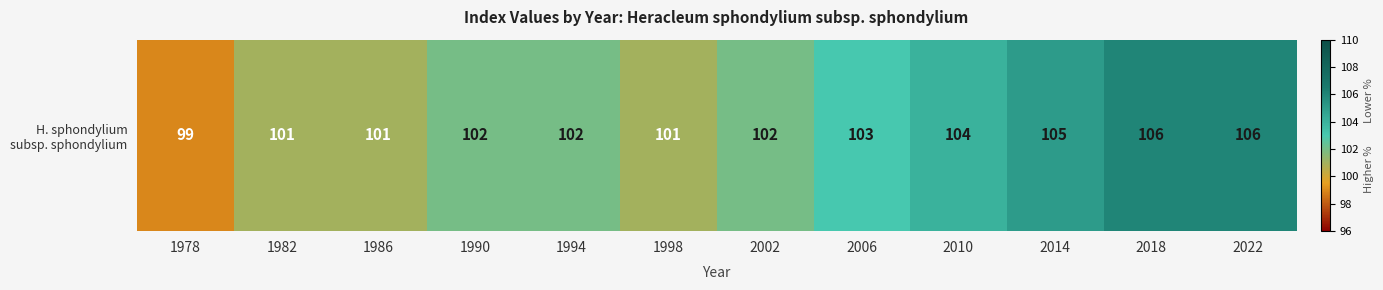

List the labels in order of value, smallest first.

1978, 1982, 1986, 1998, 1990, 1994, 2002, 2006, 2010, 2014, 2018, 2022